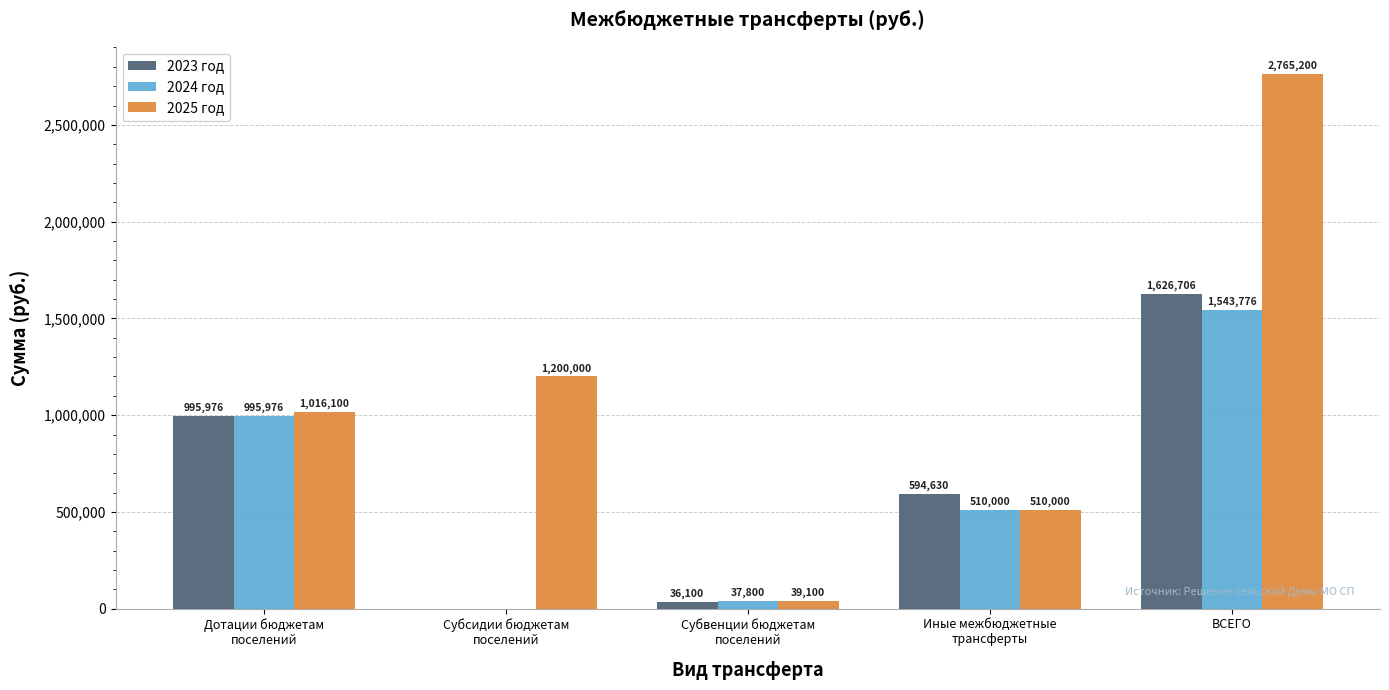

Reading right to left, list all the values displayed in this chart.

2023 год: 1626706	594630	36100	0	995976
2024 год: 1543776	510000	37800	0	995976
2025 год: 2765200	510000	39100	1200000	1016100